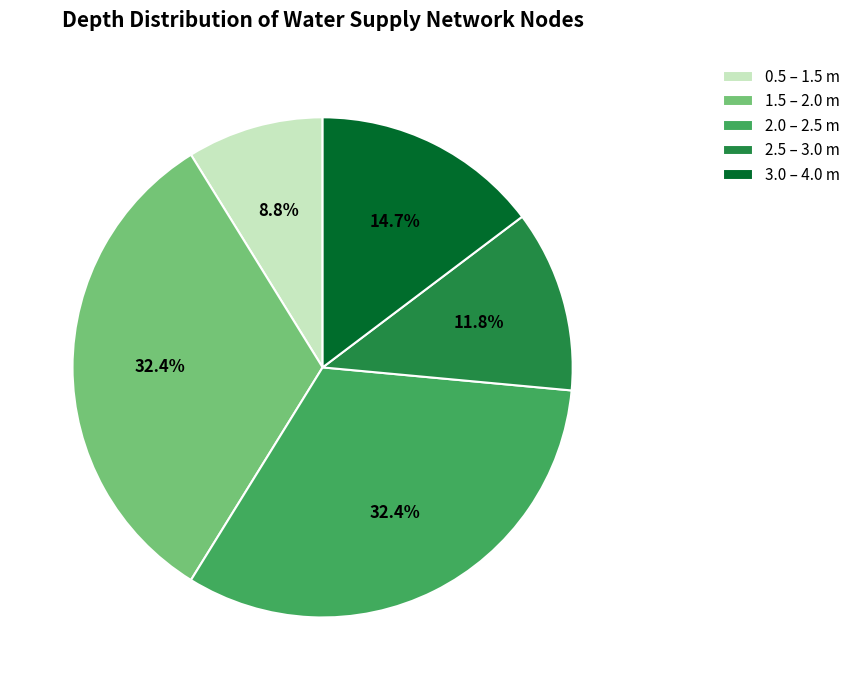

How much of the chart is everything except 0.5 – 1.5 m?

91.2%